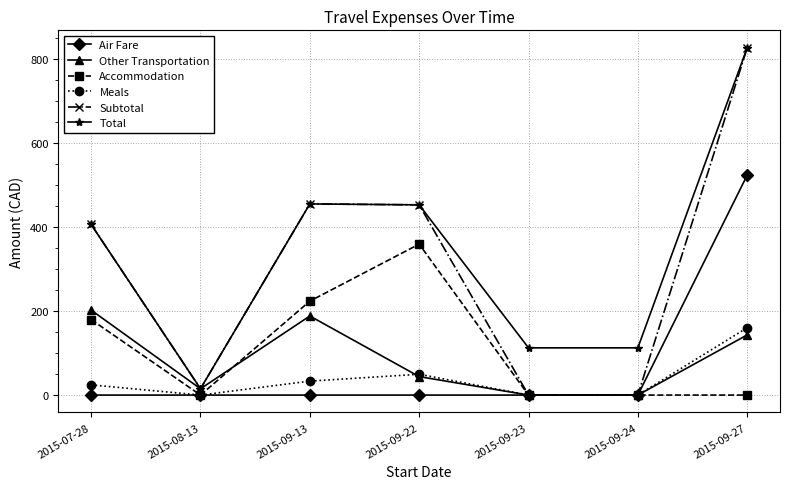

Which category has the highest value across all series?

2015-09-27